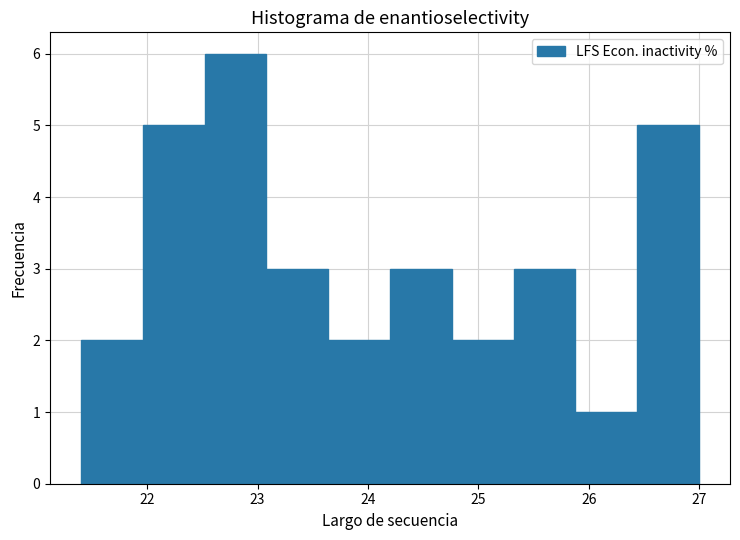

How tall is the bar that spans 21.40 to 21.96 on the x-axis? Neither the bar edges nor the heights are printed on the chart, so give them approximately, as read against the axes.

2